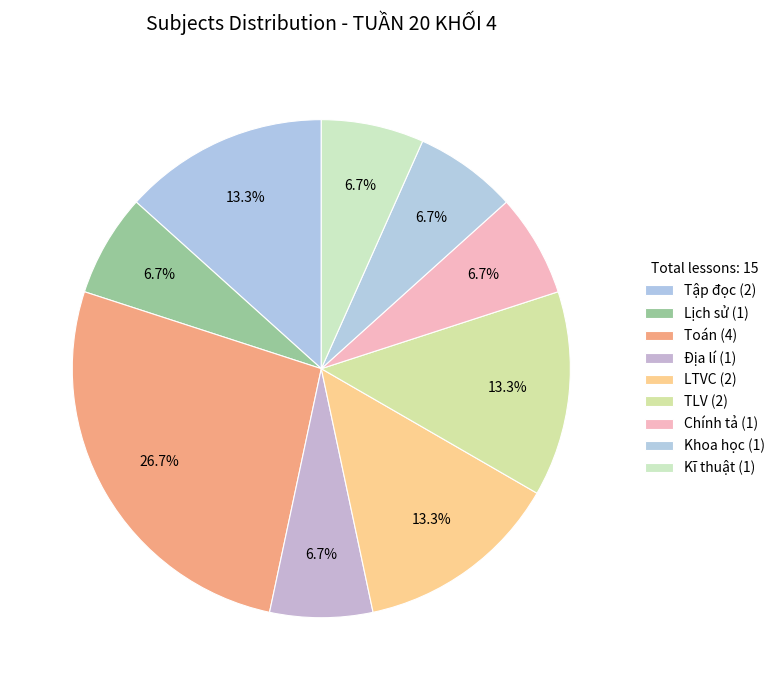

To the nearest percent, what percentage of the pie is Kĩ thuật?

7%